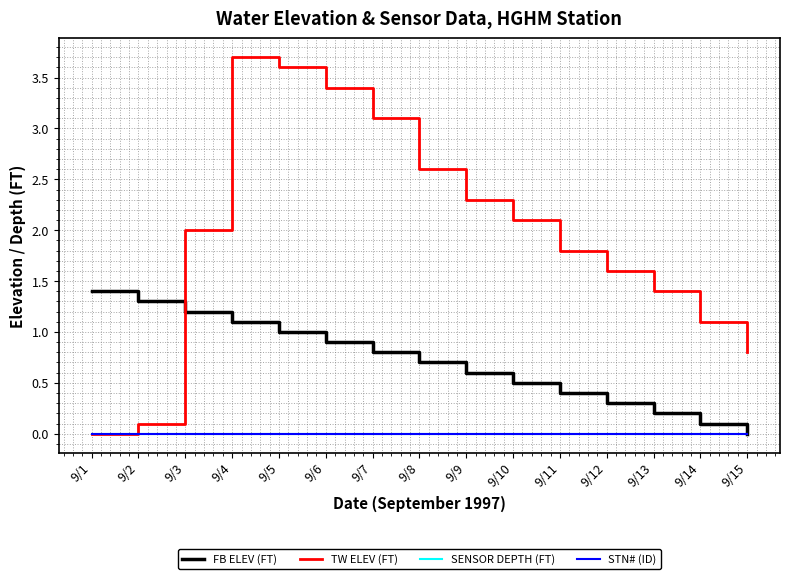

At how many categories does at least one series exceed 0?

15